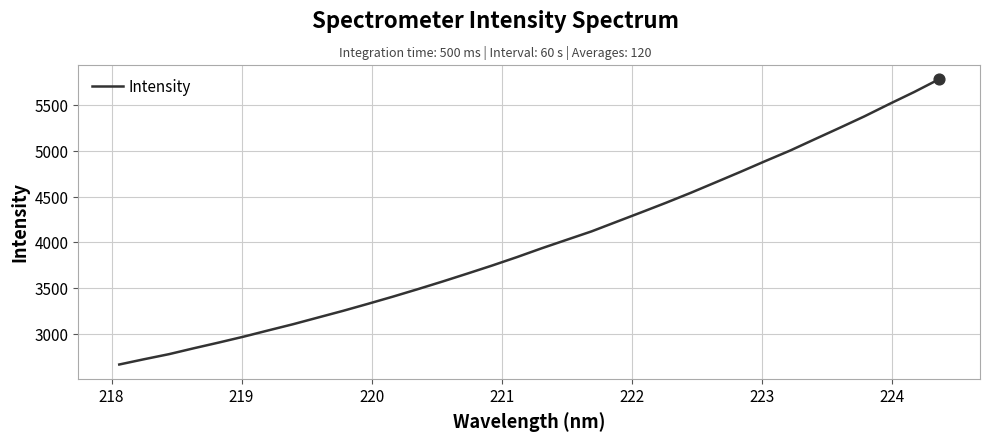

What is the minimum value shown in the chart?

2669.9